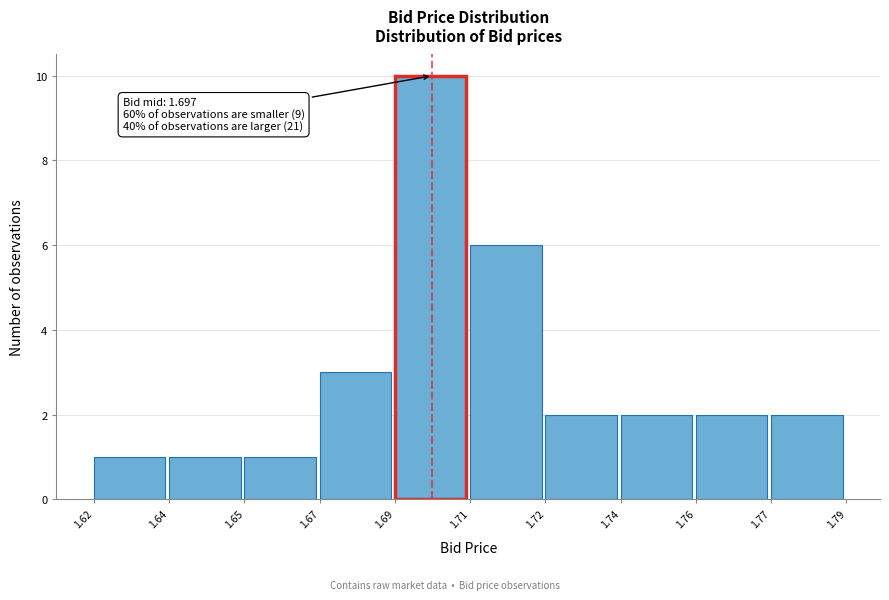

Reading right to left, list all the values displayed in this chart.

1.77=2	1.76=2	1.74=2	1.72=2	1.71=6	1.69=10	1.67=3	1.65=1	1.64=1	1.62=1